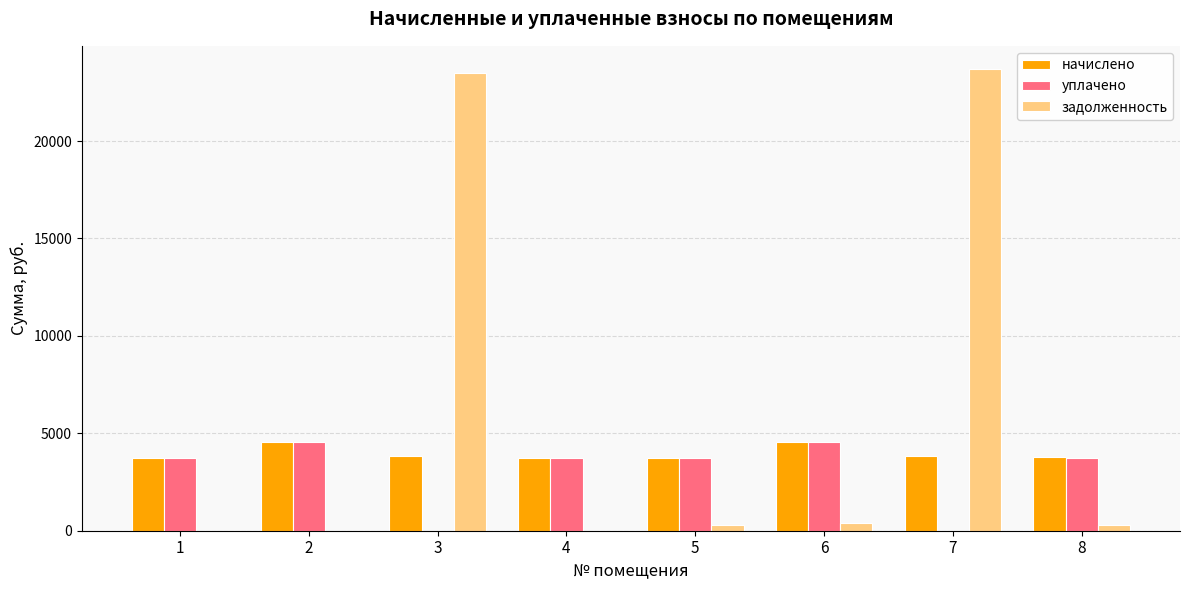

Between 1 and 7, which series saw the biggest shift?

задолженность